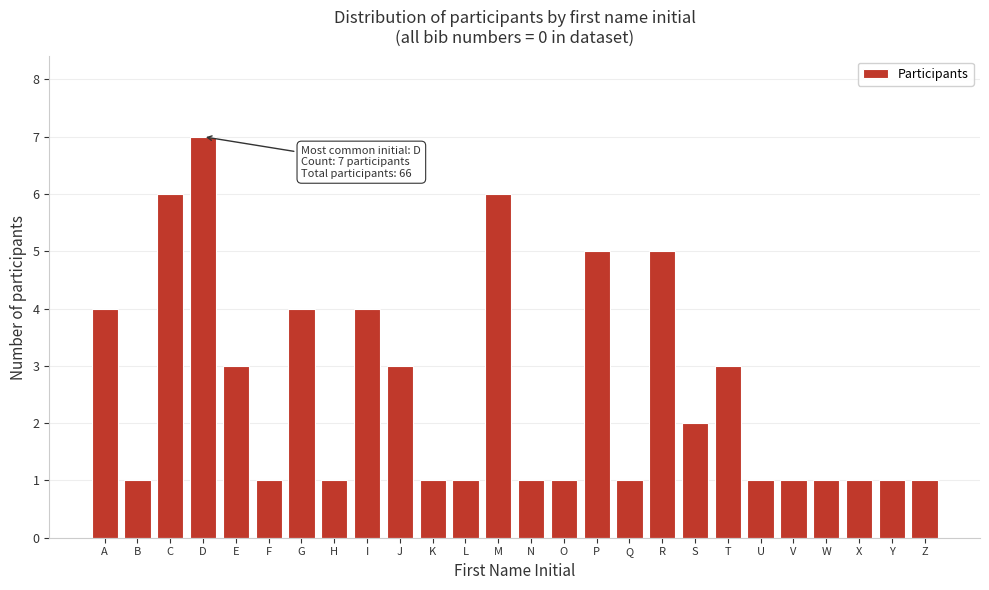

Reading left to right, transcribe all the data shown in this chart.

A=4	B=1	C=6	D=7	E=3	F=1	G=4	H=1	I=4	J=3	K=1	L=1	M=6	N=1	O=1	P=5	Q=1	R=5	S=2	T=3	U=1	V=1	W=1	X=1	Y=1	Z=1